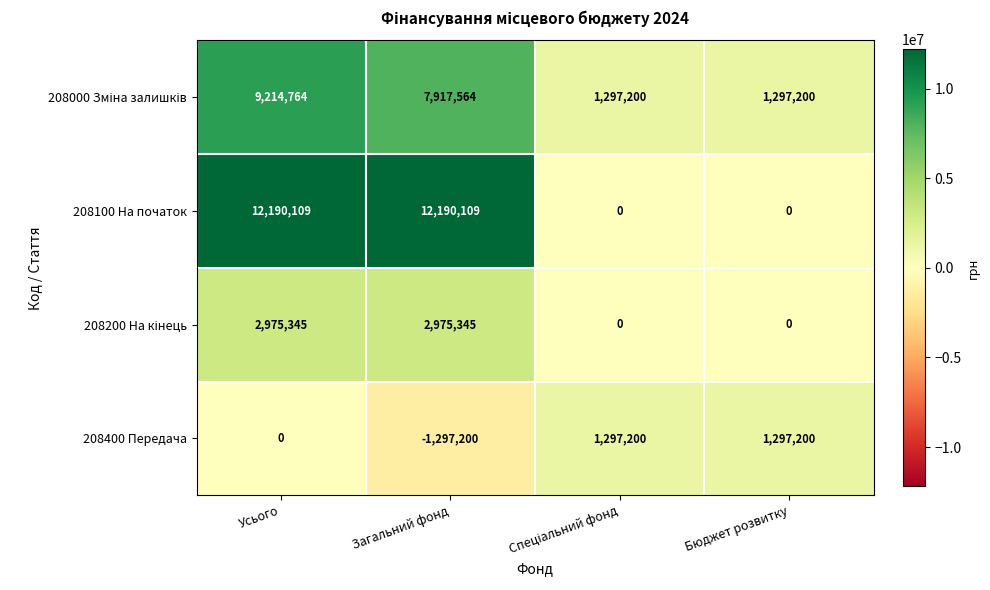

The 208100 На початок series shows 12190109 at Усього. True or false?

True